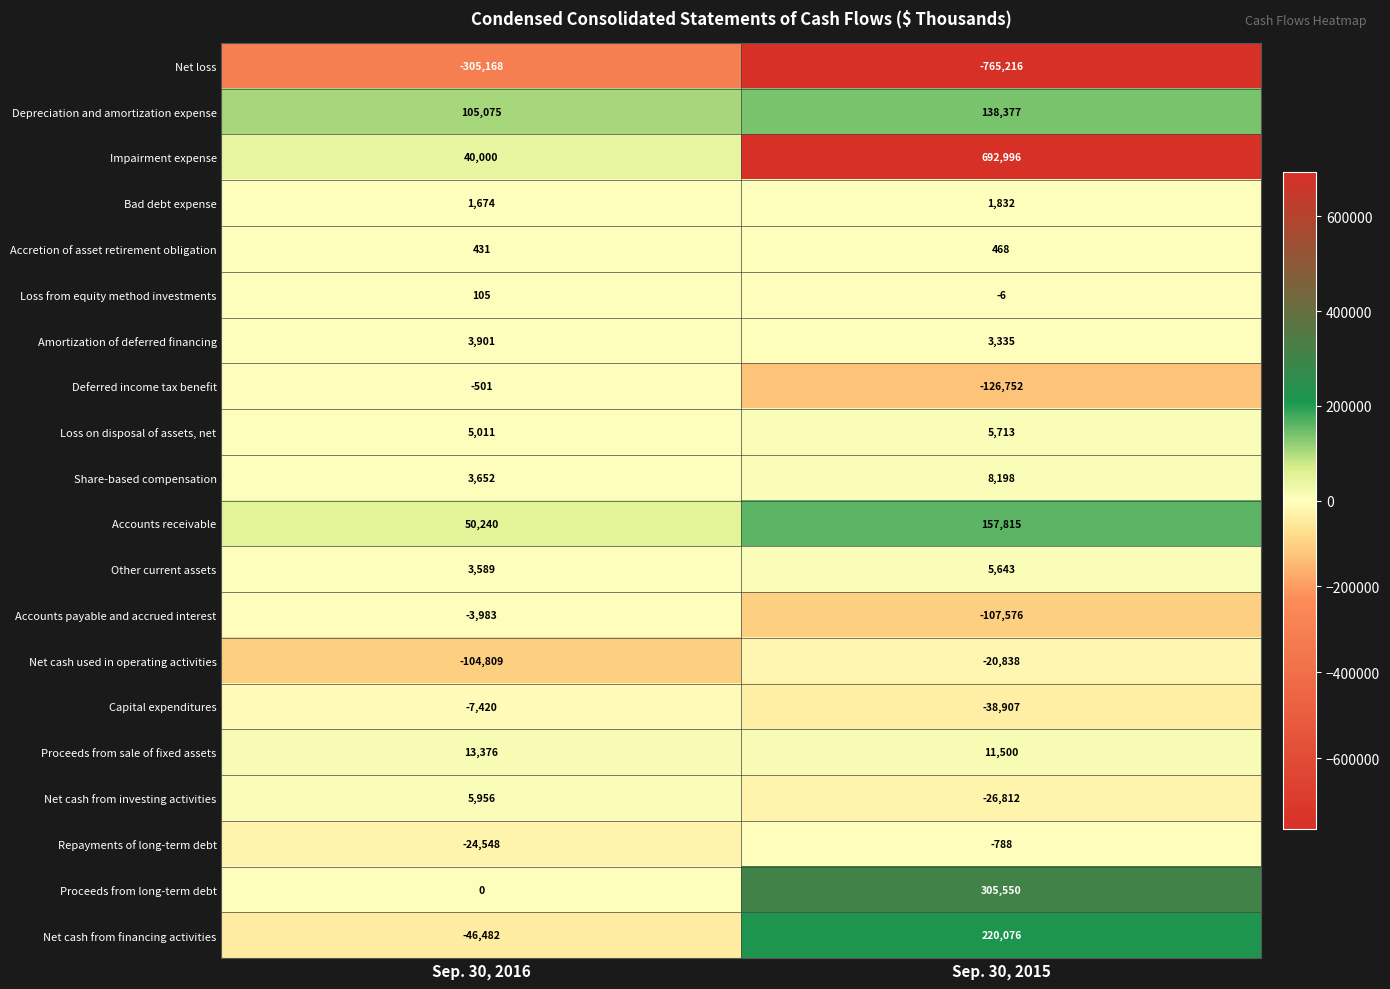

Count the number of data series in this chart.

20